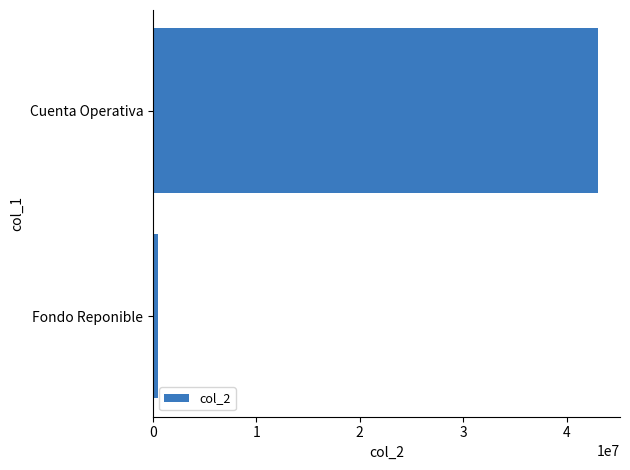

At which category does the chart reach its peak across all series?

Cuenta Operativa